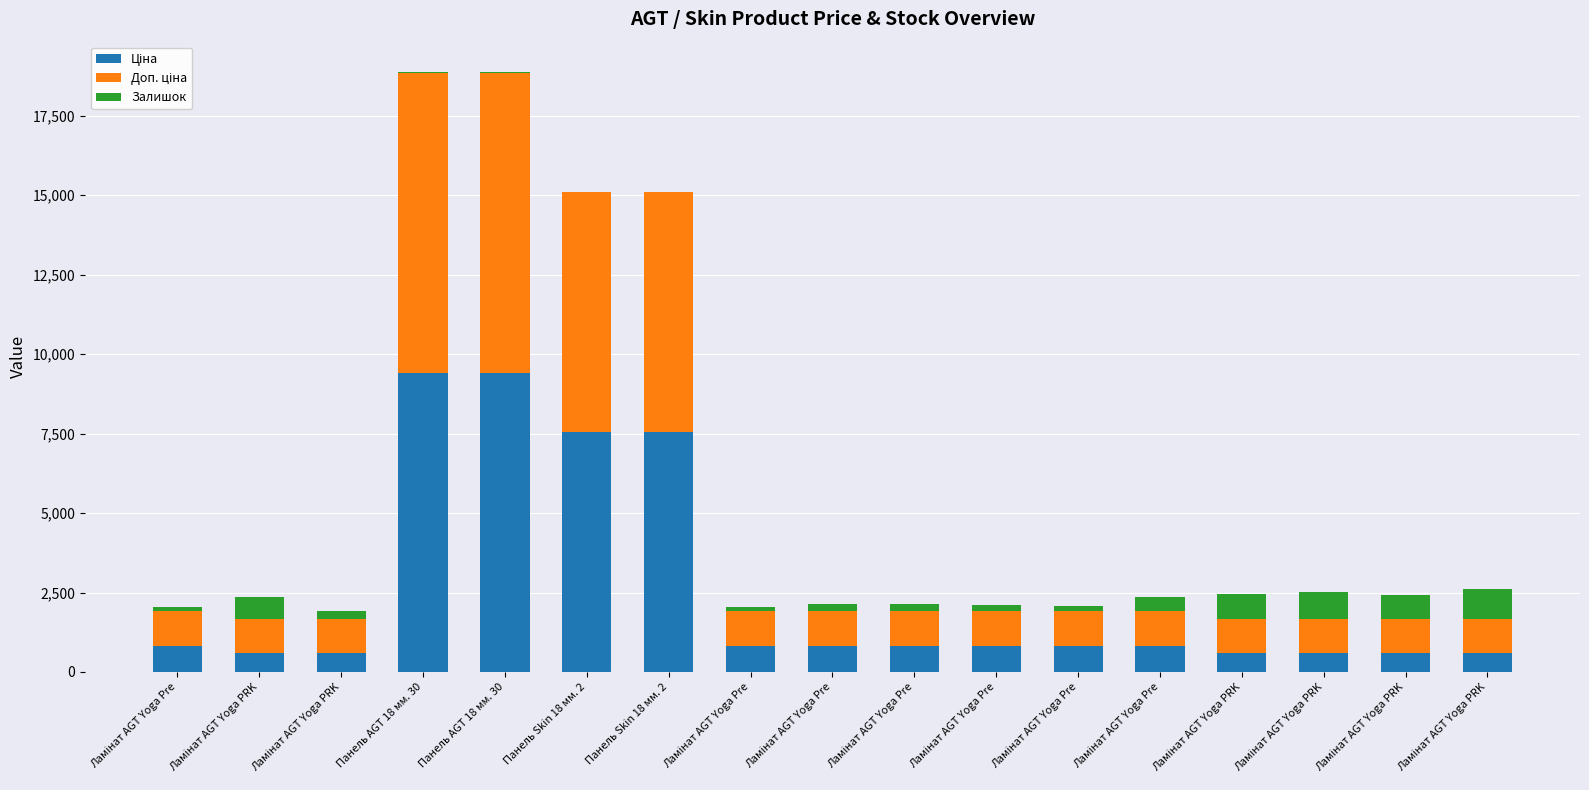

Which series has the widest spread of values?

Ціна